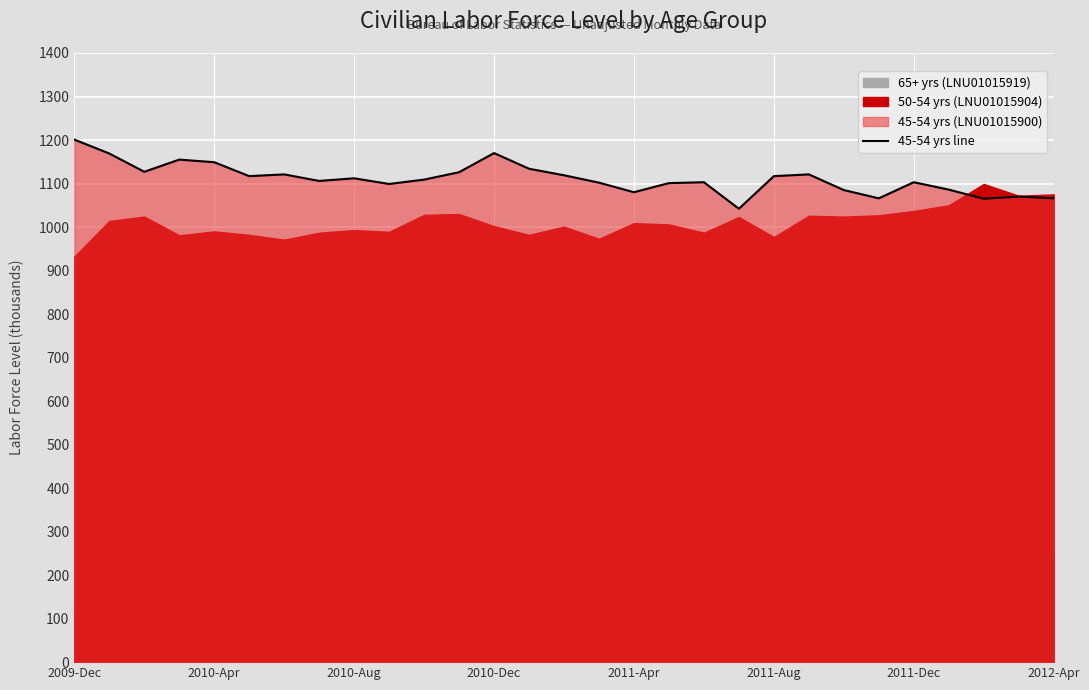

What is the minimum value for 45-54 yrs line?

1042